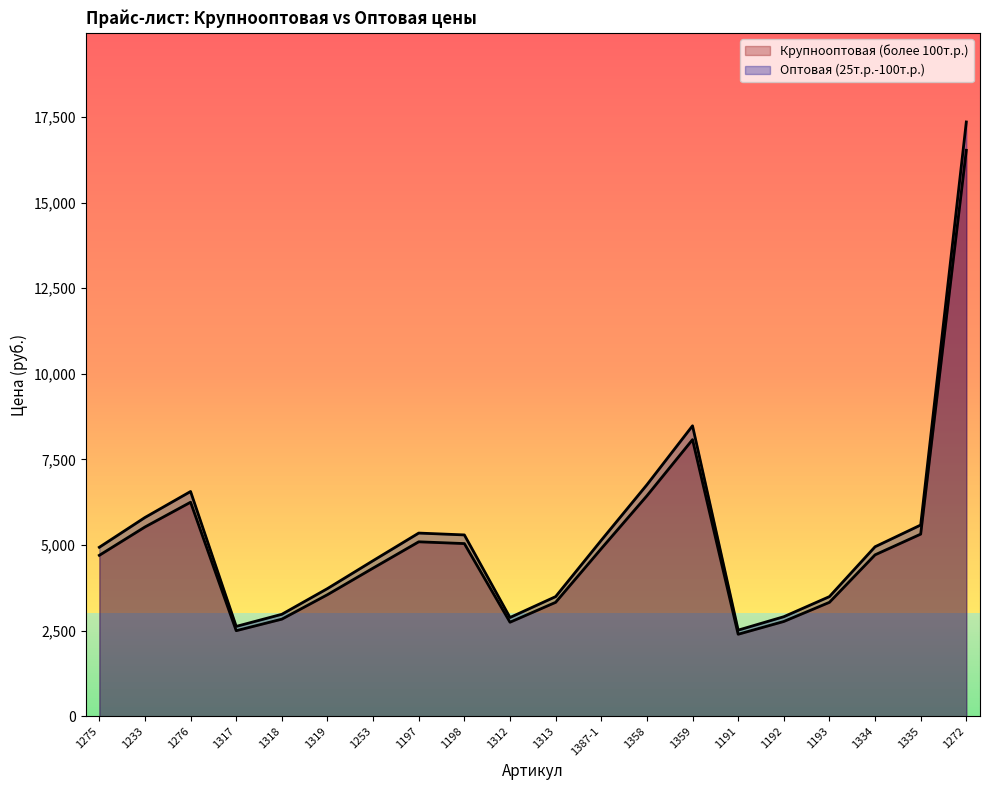

List the labels in order of Оптовая (25т.р.-100т.р.) value, smallest first.

1191, 1317, 1312, 1192, 1318, 1313, 1193, 1319, 1253, 1275, 1334, 1387-1, 1198, 1197, 1335, 1233, 1276, 1358, 1359, 1272